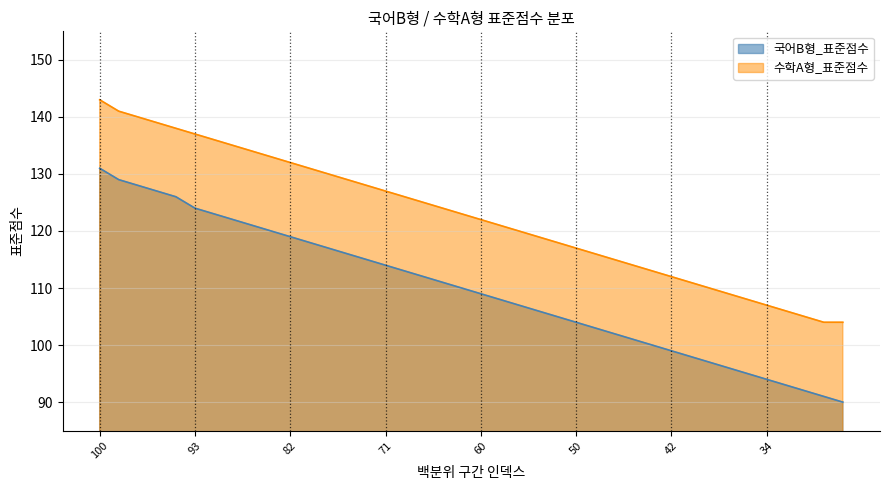

How many distinct data groups are displayed?

2